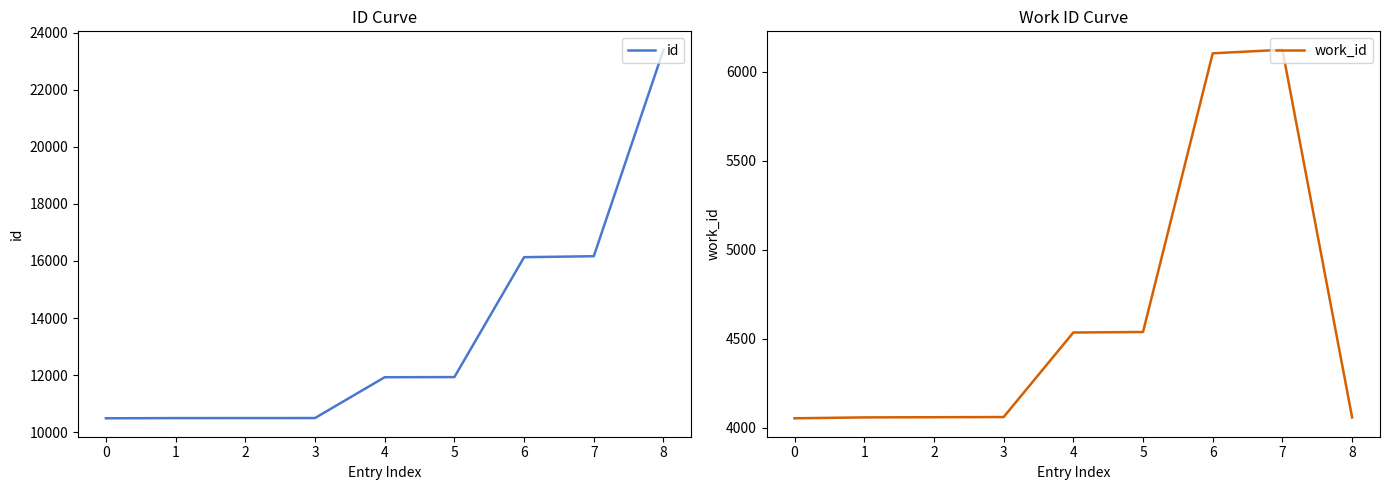

Where is the first local maximum for work_id?

7